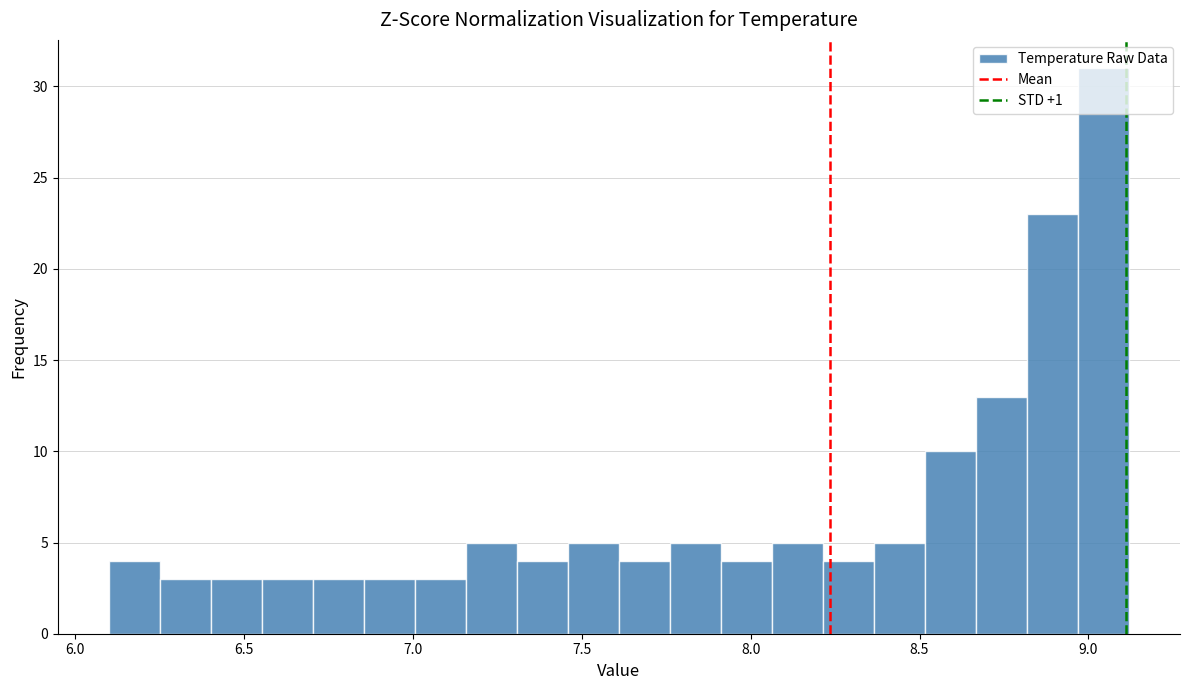

Around what value on the x-axis is the tallest bar? Give the approximate position of its centre, as read against the axis.

9.05